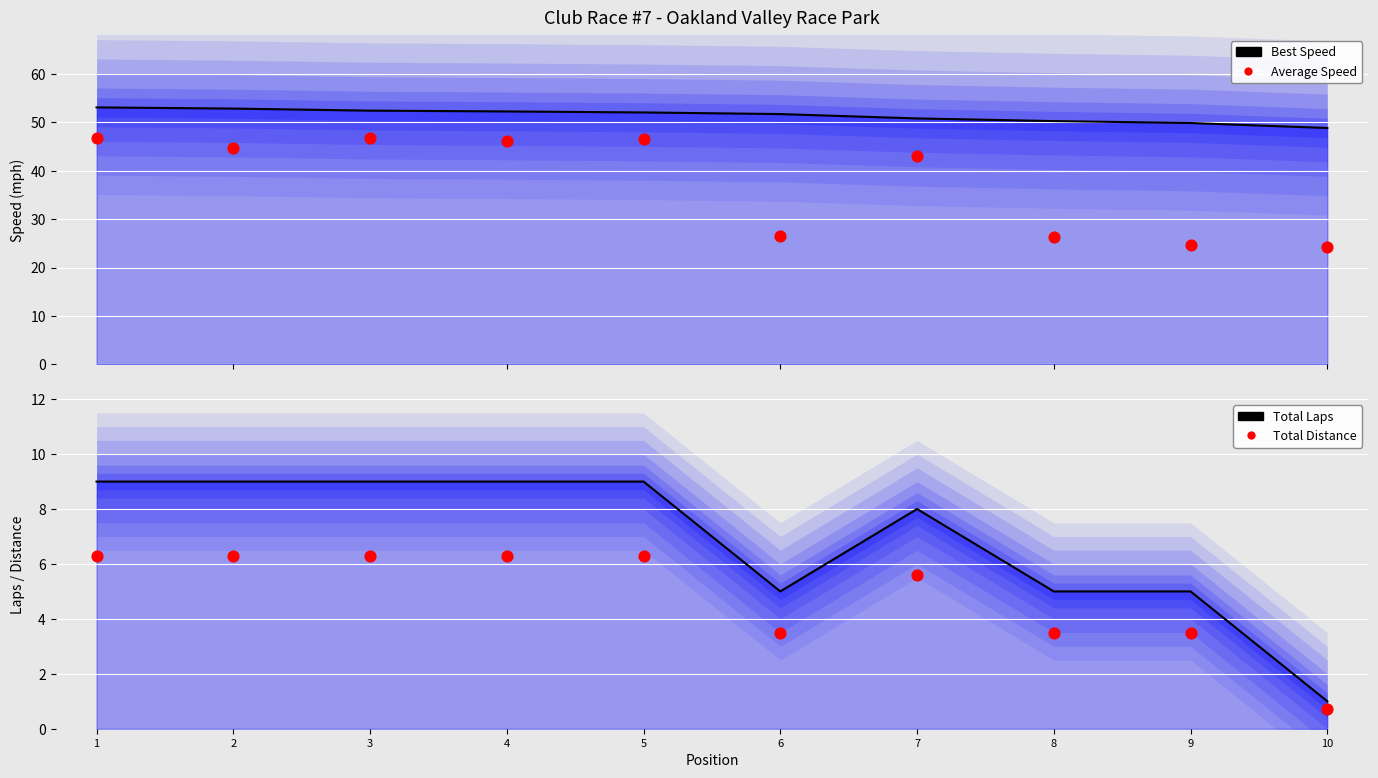

Is the value of Total Laps Line at 7 greater than the value of Total Distance at 9?

Yes